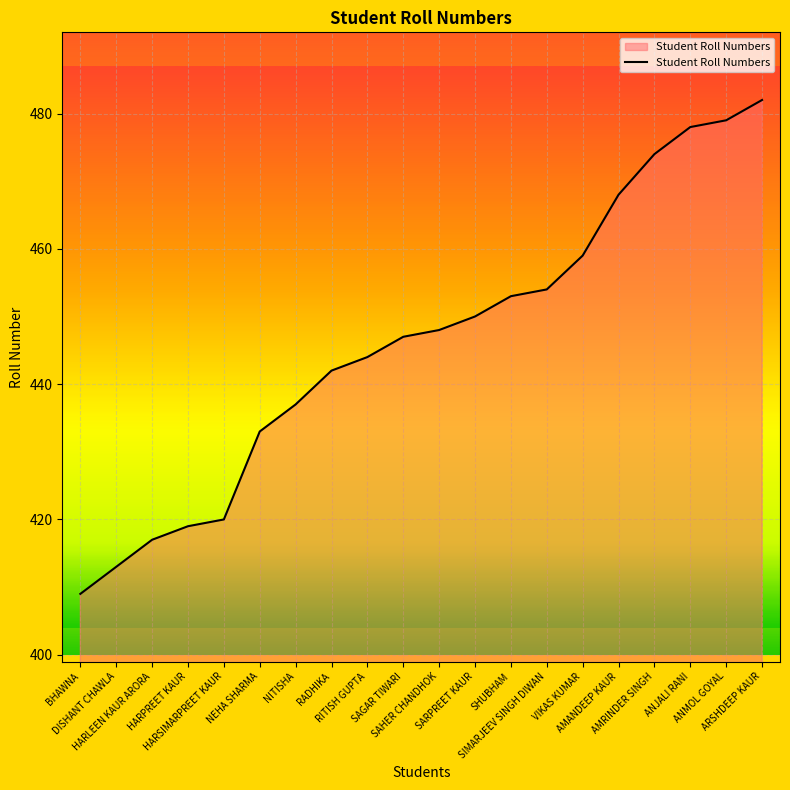

Count the number of categories in the chart.

20